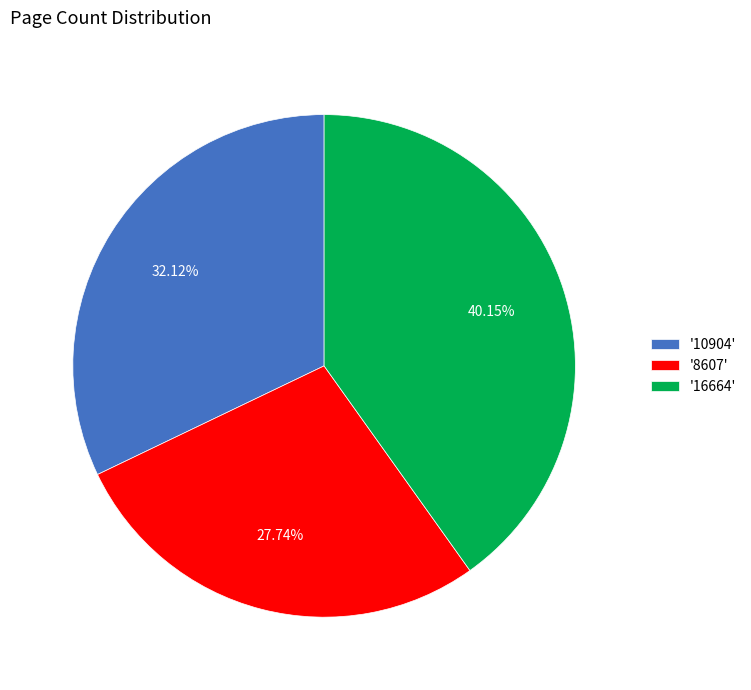

Do '10904' and '16664' together represent more than half of the pie?

Yes